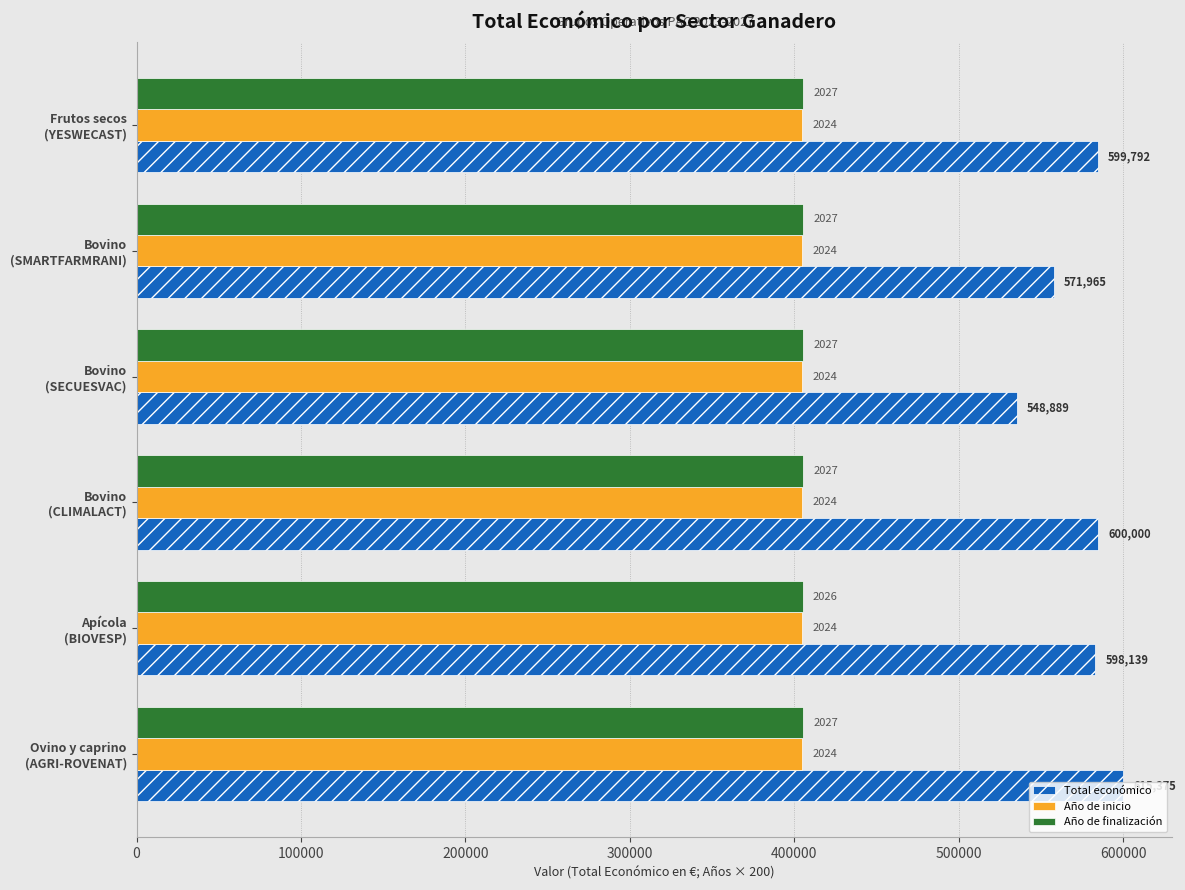

What are all the series names shown in the legend?

Total económico, Año de inicio, Año de finalización